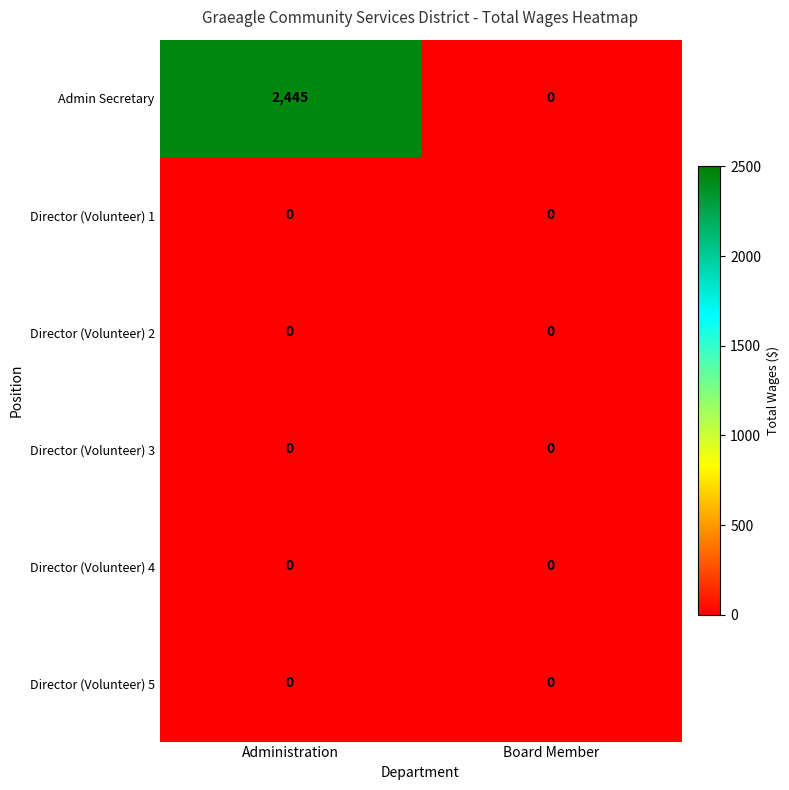

Which series has the largest range (max minus min)?

Admin Secretary